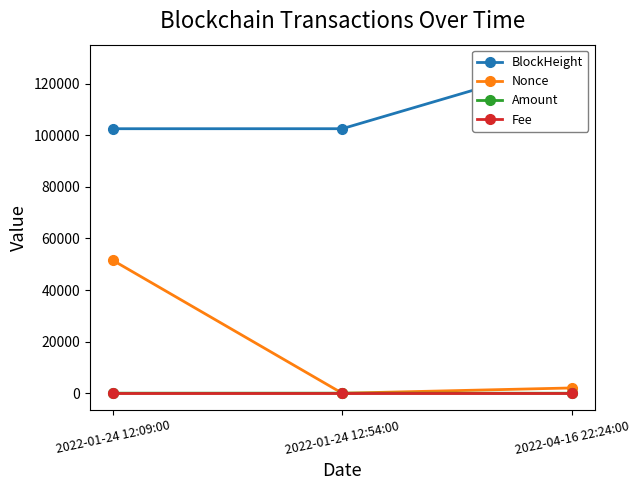

Which series changed the most between 2022-01-24 12:54:00 and 2022-04-16 22:24:00?

BlockHeight